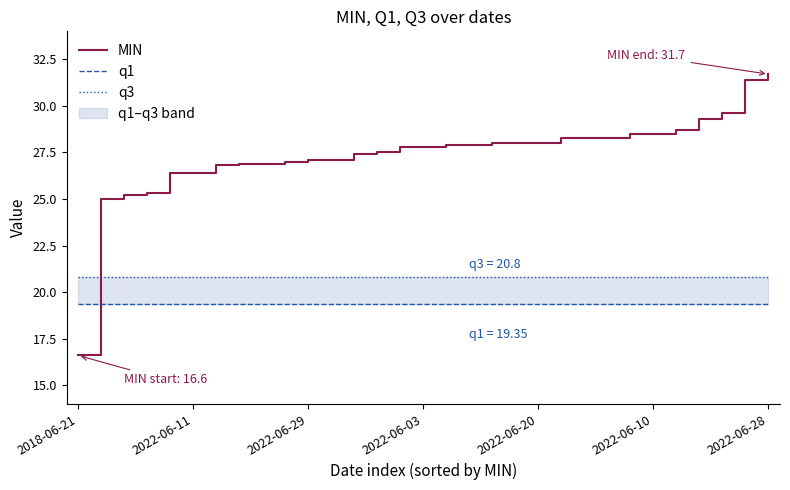

Is the value of MIN at 2018-06-21 greater than the value of q3 at 12?

No